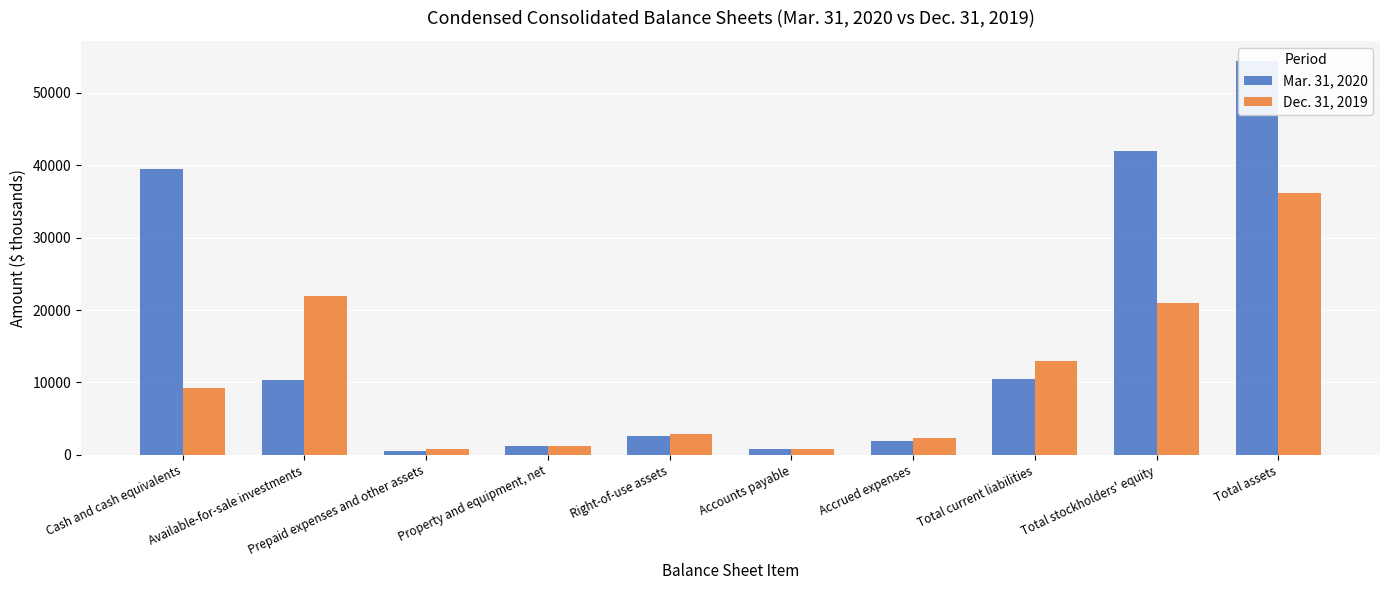

How many bars are there in each group?

2